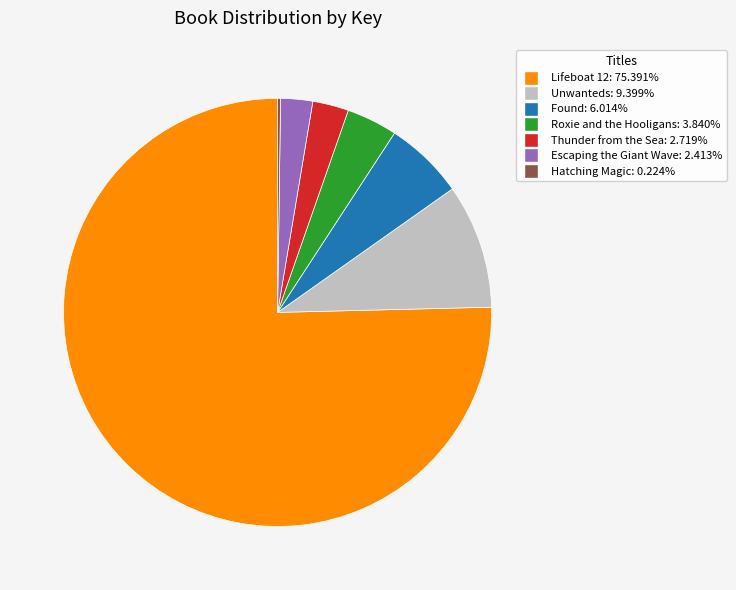

Is the sum of Thunder from the Sea and Roxie and the Hooligans greater than half?

No